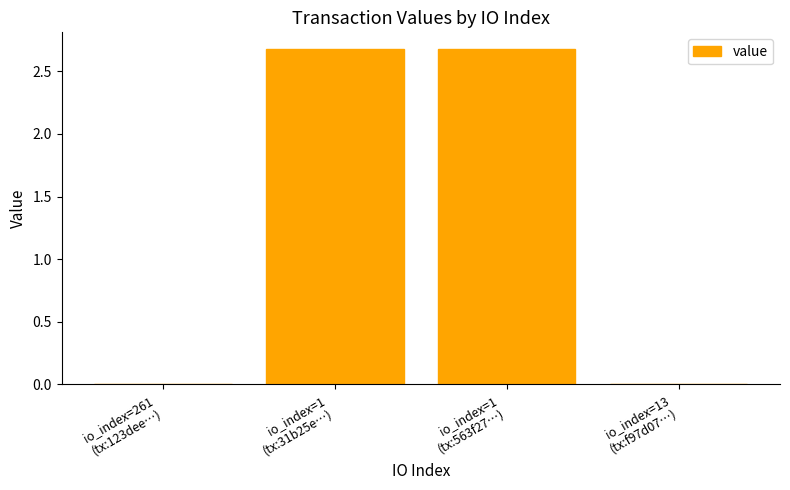

What is the greatest value displayed?

2.7